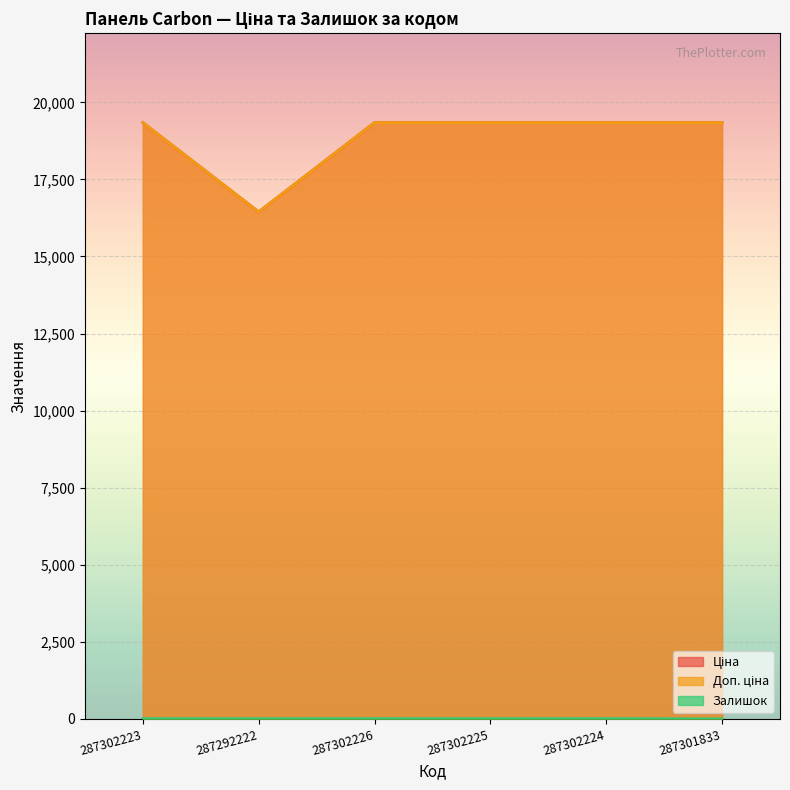

The Ціна series shows 19343.1 at 287302226. True or false?

True